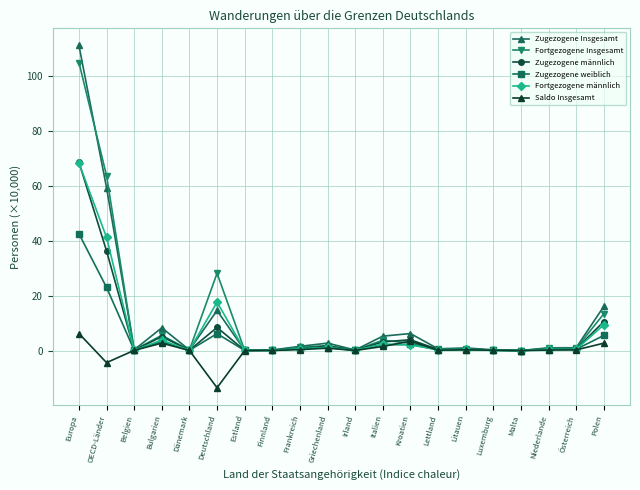

What is the sum of all Saldo Insgesamt values?

1.1